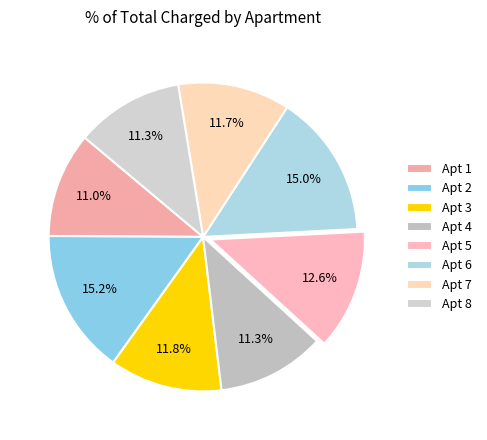

How many segments does this pie chart have?

8